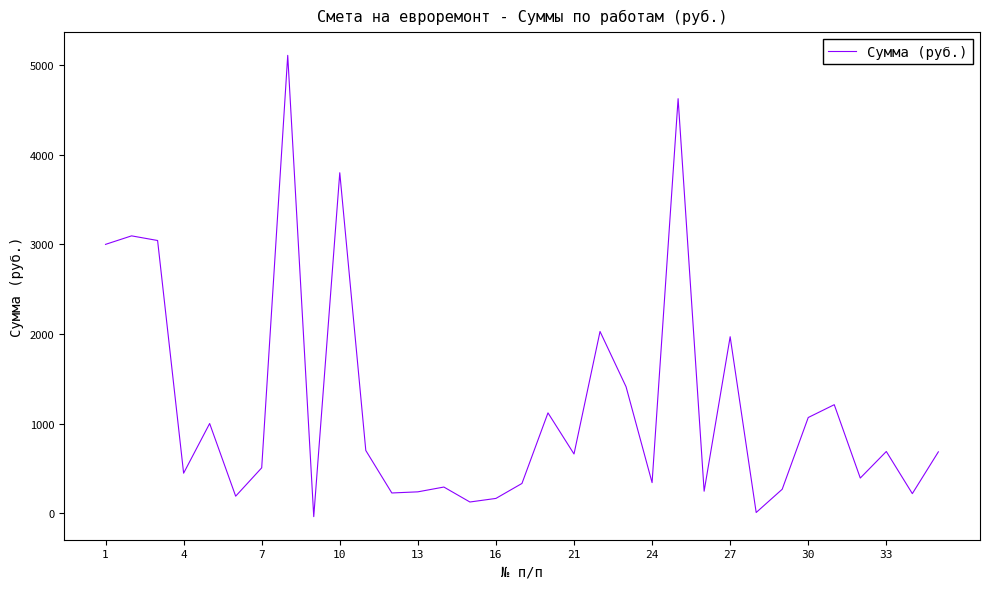

What is the difference between the maximum and minimum values?

5148.2